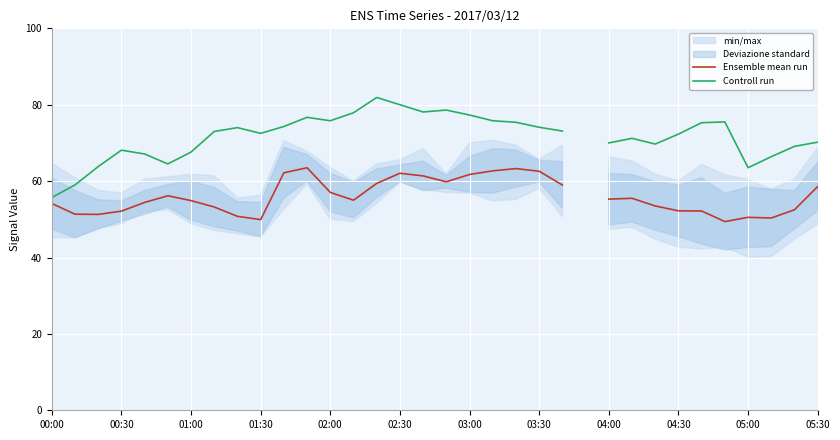

True or false: Controll run and Ensemble mean run intersect in this chart.

False